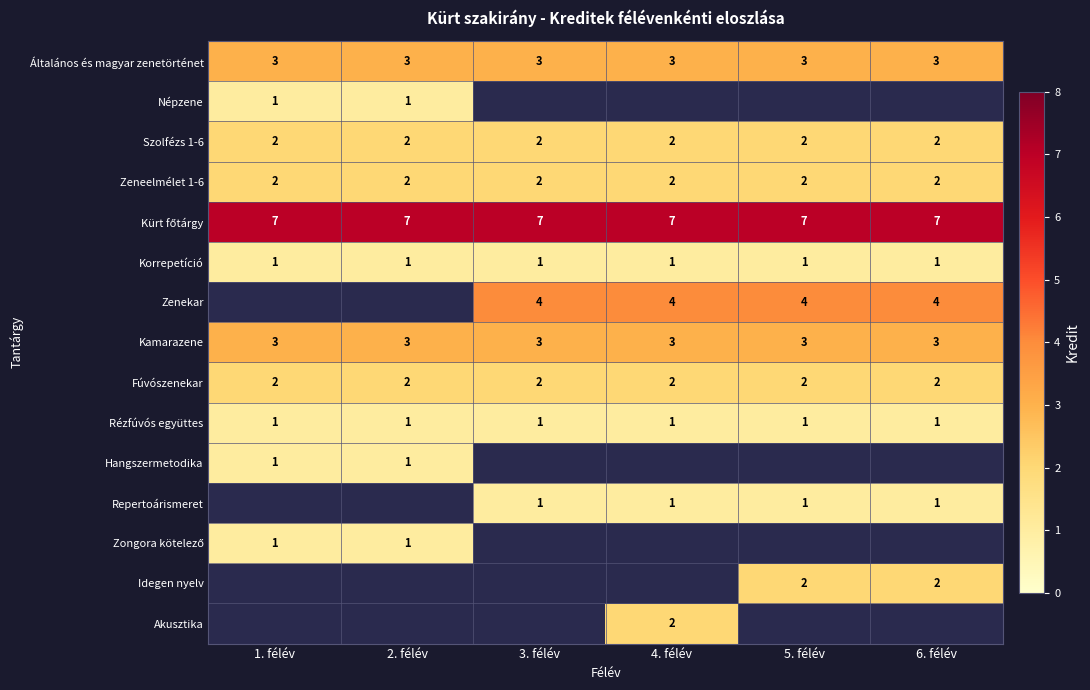

What is the maximum value for Kamarazene?

3